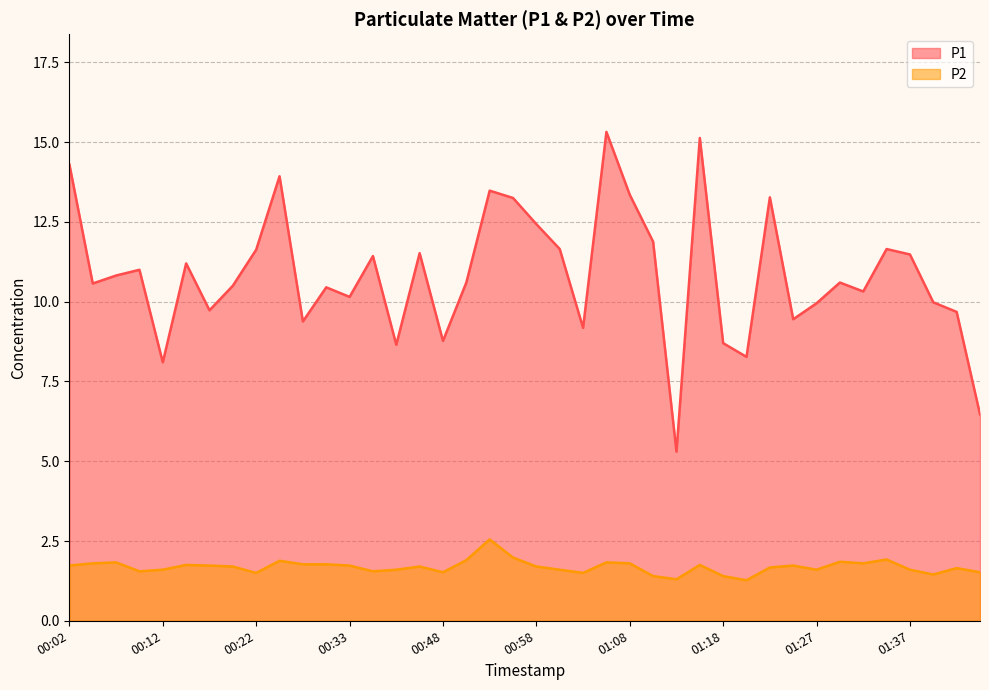

Between 00:31 and 00:38, which is larger?

00:31